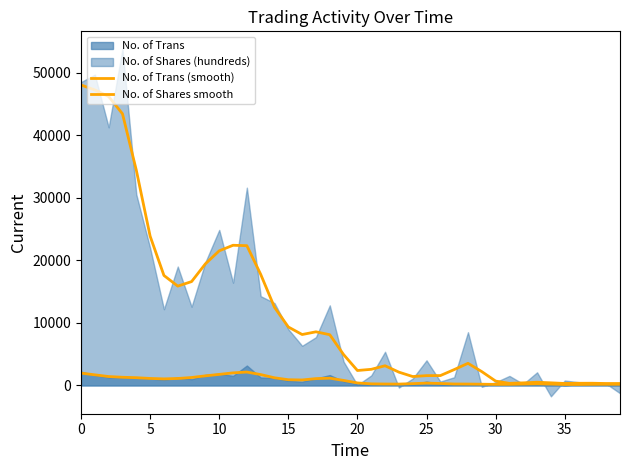

What is the sum of all No. of Shares smooth values?

475066.0